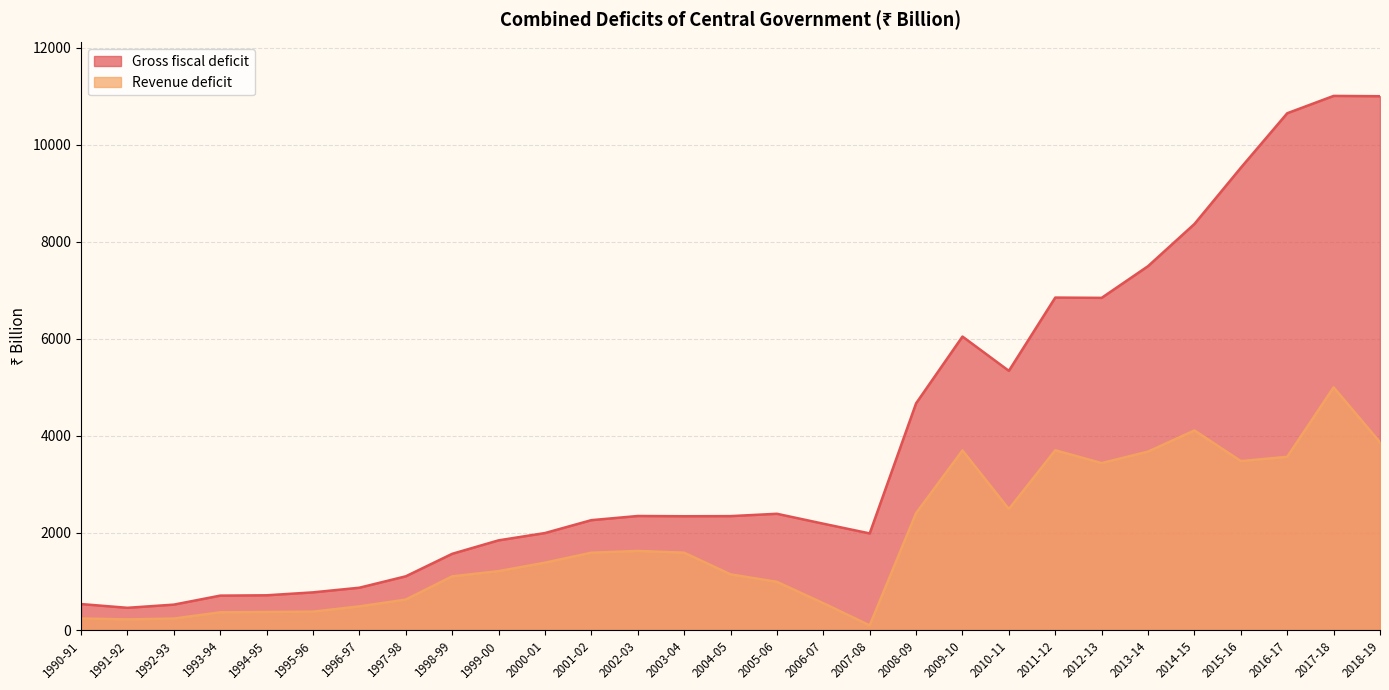

Reading left to right, what are all the values shown in this chart?

Gross fiscal deficit: 1990-91=535.8	1991-92=458.5	1992-93=524.0	1993-94=709.5	1994-95=716.4	1995-96=776.7	1996-97=872.4	1997-98=1107.4	1998-99=1570.5	1999-00=1848.3	2000-01=1998.5	2001-02=2264.2	2002-03=2349.9	2003-04=2345.0	2004-05=2347.2	2005-06=2395.6	2006-07=2191.3	2007-08=1991.1	2008-09=4671.4	2009-10=6046.7	2010-11=5340.3	2011-12=6849.7	2012-13=6843.9	2013-14=7497.1	2014-15=8365.6	2015-16=9524.1	2016-17=10647.0	2017-18=11004.2	2018-19=10998.0
Revenue deficit: 1990-91=238.7	1991-92=219.1	1992-93=236.9	1993-94=365.3	1994-95=371.9	1995-96=379.3	1996-97=487.7	1997-98=627.8	1998-99=1106.2	1999-00=1213.9	2000-01=1388.0	2001-02=1593.5	2002-03=1629.9	2003-04=1594.1	2004-05=1147.6	2005-06=993.1	2006-07=553.7	2007-08=96.3	2008-09=2408.7	2009-10=3700.2	2010-11=2492.0	2011-12=3703.9	2012-13=3439.6	2013-14=3676.1	2014-15=4112.2	2015-16=3481.2	2016-17=3568.7	2017-18=4999.6	2018-19=3868.2